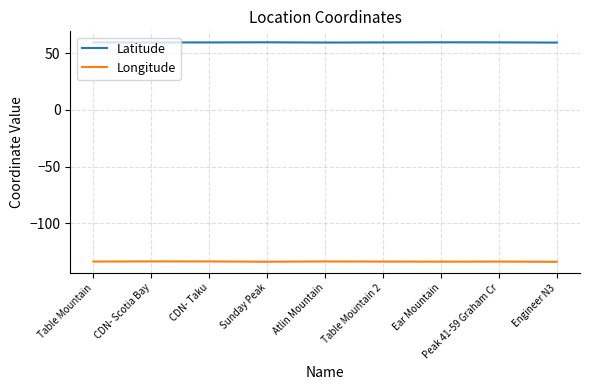

Read the Longitude value at Atlin Mountain.

-133.9